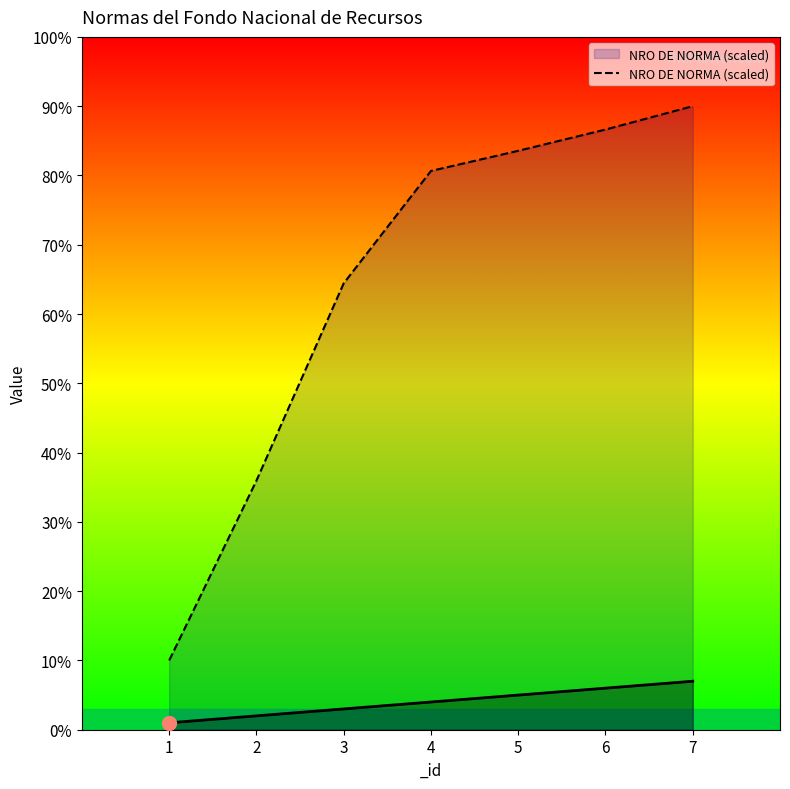

Rank the categories by value from highest to lowest.

7, 6, 5, 4, 3, 2, 1